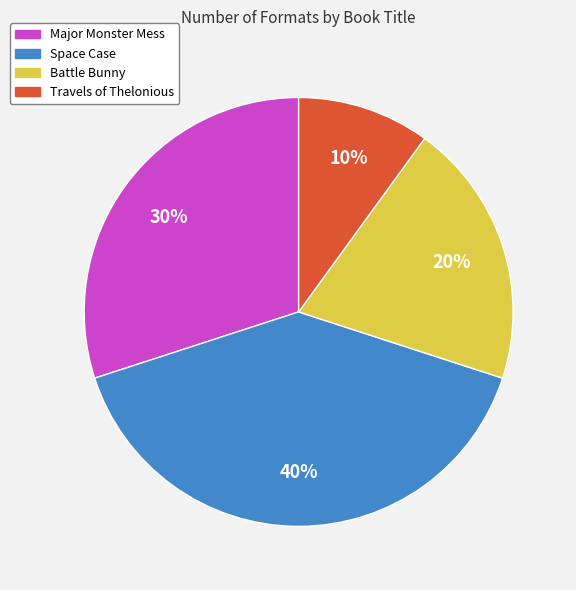

Which category has the smallest portion of the pie?

Travels of Thelonious